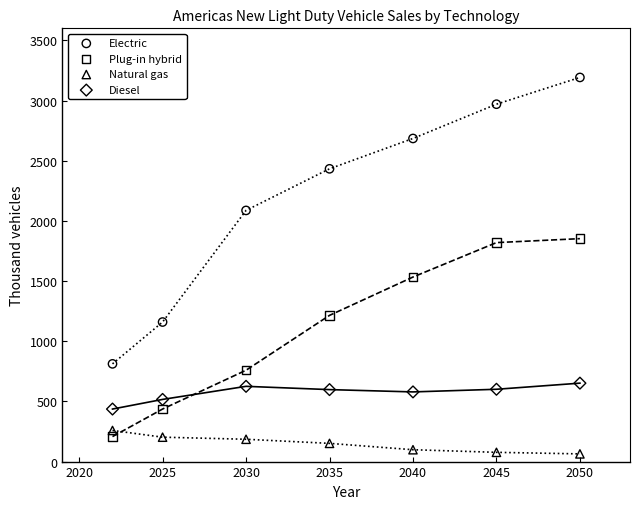

Which series contains the lowest Y value?

Natural gas